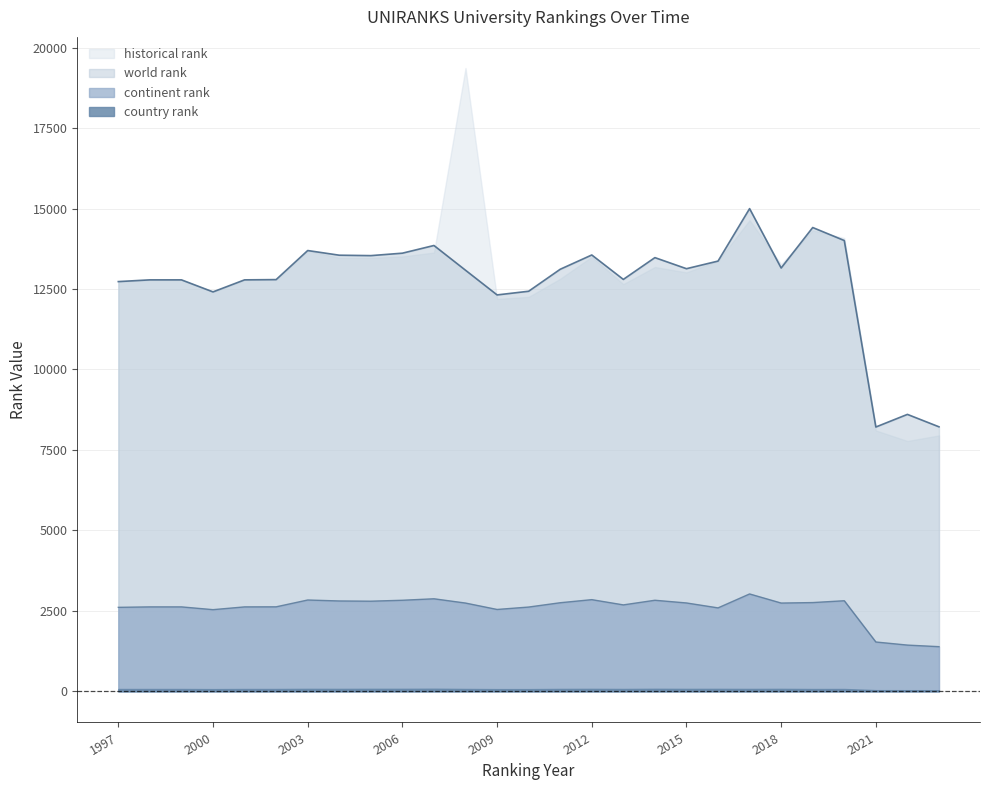

In world rank, how many points are higher than both neighbors (excluding endpoints)?

7